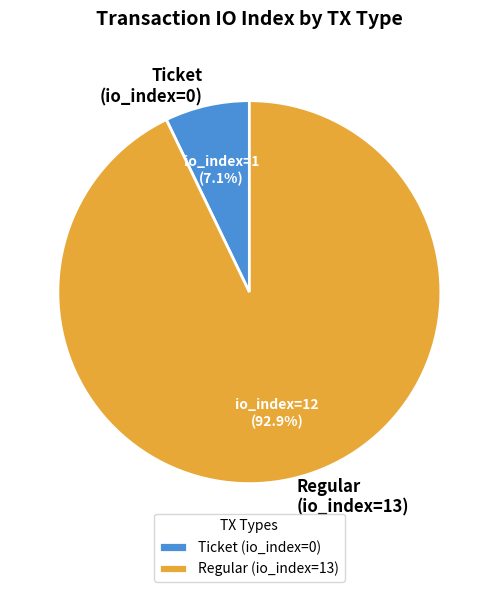

Count the number of slices in the pie.

2